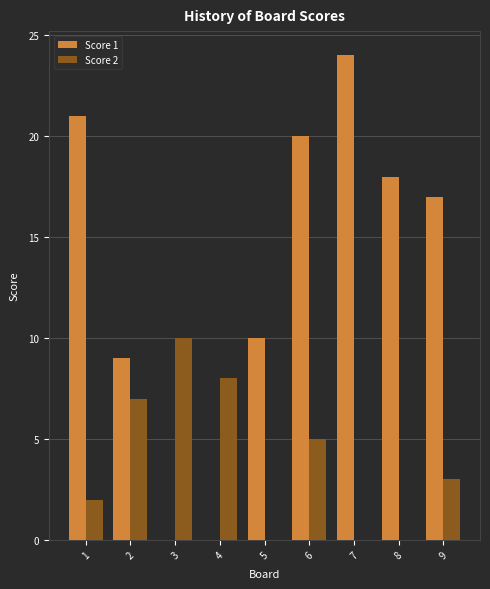

Reading left to right, extract all data points from this chart.

Score 1: 21	9	0	0	10	20	24	18	17
Score 2: 2	7	10	8	0	5	0	0	3